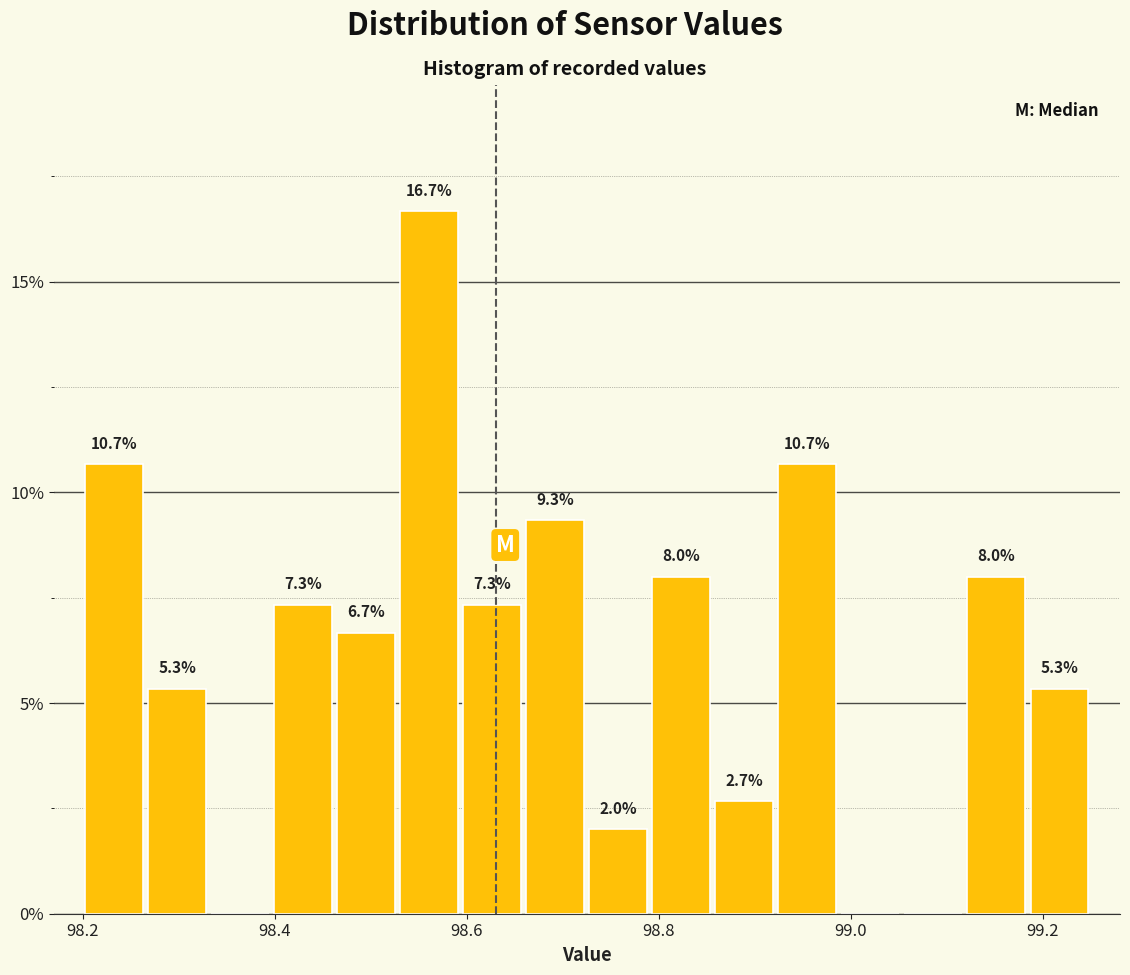

Read against the x-axis, roughly where is the centre of the tallest bar?

98.56